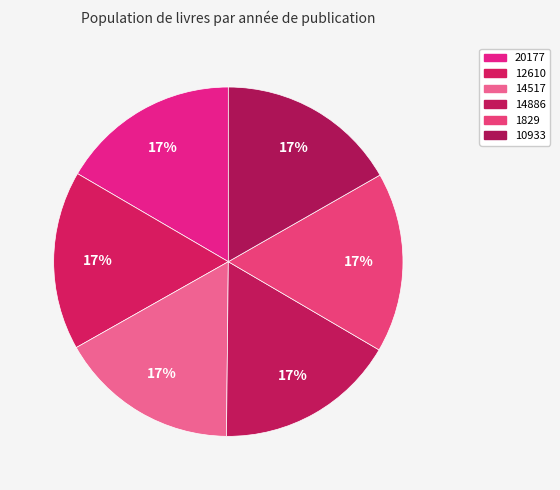

True or false: 14517 accounts for 17% of the total.

True